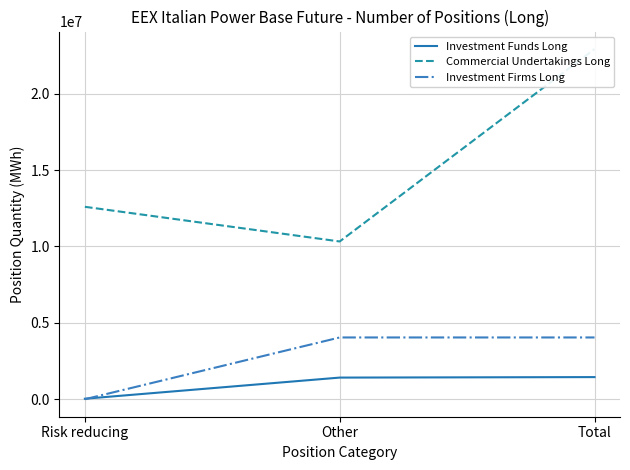

Where is Investment Funds Long nearest to the value 739710?

Other